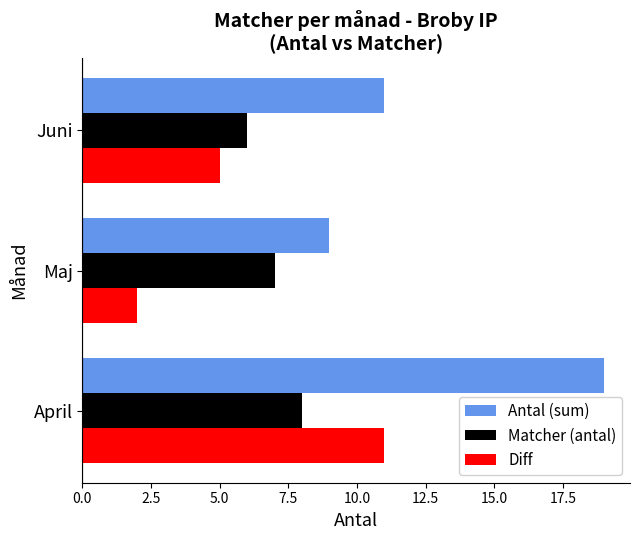

True or false: Antal (sum) has a value of 19 at April.

True